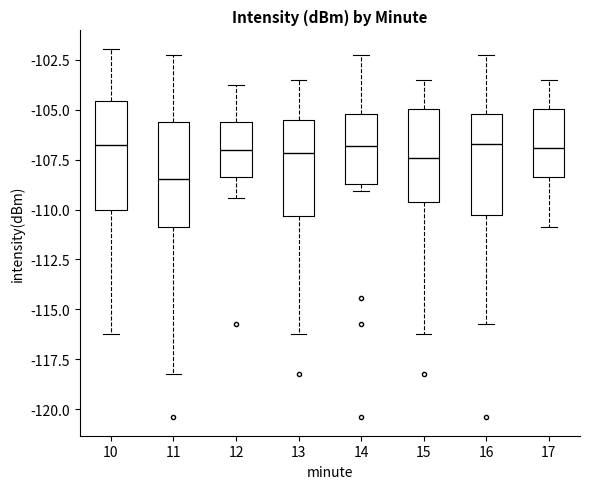

Reading left to right, read every box against the y-axis: the position of its median line, the range the box covers, and the ends of its whiskers. The values are not printed on the chart, so give them approximately, as read against the axis.

10: median -107.0, box -110.0 to -104.5, whiskers -116.0 to -102.0
11: median -108.5, box -111.0 to -105.5, whiskers -118.0 to -102.5
12: median -107.0, box -108.5 to -105.5, whiskers -109.5 to -104.0
13: median -107.0, box -110.5 to -105.5, whiskers -116.0 to -103.5
14: median -107.0, box -108.5 to -105.0, whiskers -109.0 to -102.5
15: median -107.5, box -109.5 to -105.0, whiskers -116.0 to -103.5
16: median -106.5, box -110.5 to -105.0, whiskers -116.0 to -102.5
17: median -107.0, box -108.5 to -105.0, whiskers -111.0 to -103.5